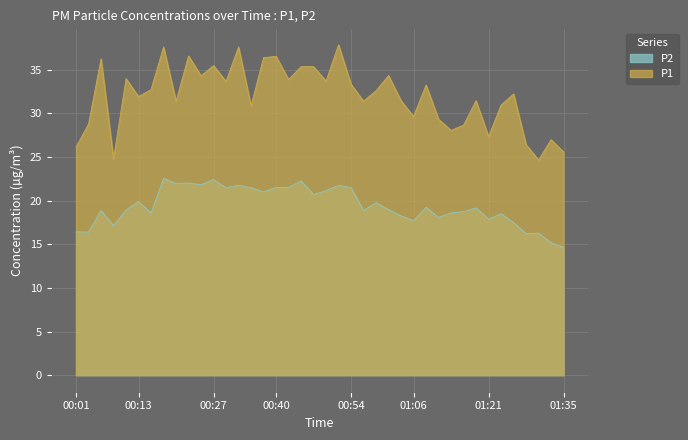

Reading left to right, transcribe all the data shown in this chart.

P1: 00:01=26.1	00:03=28.8	00:06=36.2	00:08=24.8	00:10=34.0	00:13=31.9	00:15=32.7	00:18=37.6	00:20=31.4	00:23=36.6	00:25=34.3	00:27=35.5	00:30=33.7	00:32=37.6	00:35=30.9	00:37=36.4	00:40=36.5	00:42=33.9	00:44=35.4	00:47=35.4	00:49=33.7	00:52=37.9	00:54=33.3	00:57=31.4	00:59=32.6	01:01=34.3	01:04=31.4	01:06=29.6	01:09=33.2	01:11=29.3	01:14=28.1	01:16=28.6	01:18=31.4	01:21=27.3	01:23=30.9	01:26=32.2	01:28=26.4	01:31=24.6	01:33=27.0	01:35=25.6
P2: 00:01=16.4	00:03=16.4	00:06=18.9	00:08=17.1	00:10=18.9	00:13=19.9	00:15=18.6	00:18=22.6	00:20=22.0	00:23=22.0	00:25=21.8	00:27=22.4	00:30=21.5	00:32=21.8	00:35=21.5	00:37=21.0	00:40=21.5	00:42=21.5	00:44=22.2	00:47=20.7	00:49=21.1	00:52=21.8	00:54=21.5	00:57=18.9	00:59=19.8	01:01=19.0	01:04=18.2	01:06=17.7	01:09=19.2	01:11=18.1	01:14=18.6	01:16=18.8	01:18=19.2	01:21=17.9	01:23=18.5	01:26=17.5	01:28=16.2	01:31=16.3	01:33=15.2	01:35=14.6